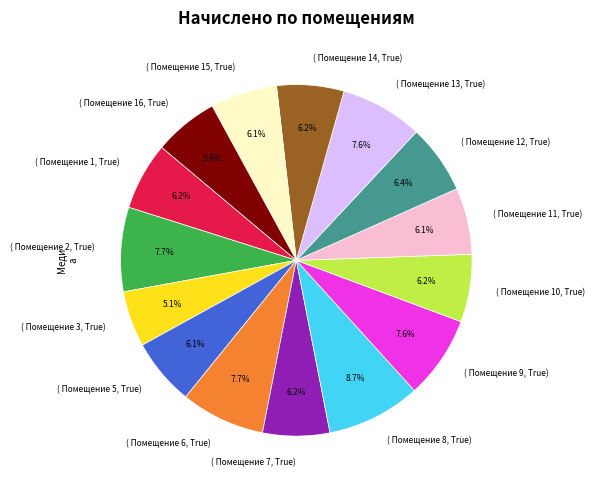

Which has a higher value, ( Помещение 2, True) or ( Помещение 1, True)?

( Помещение 2, True)